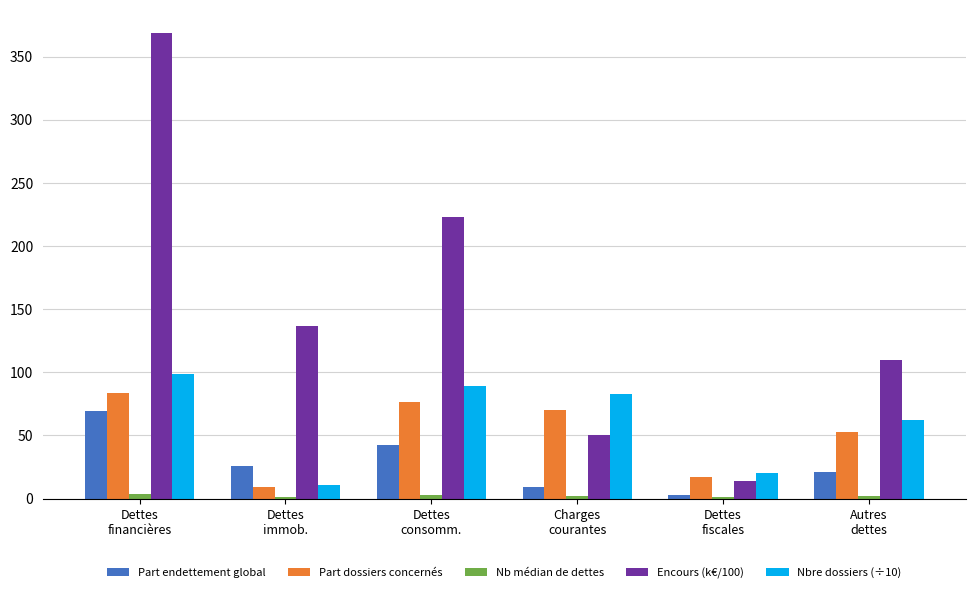

What is the maximum value for Part endettement global?

69.7